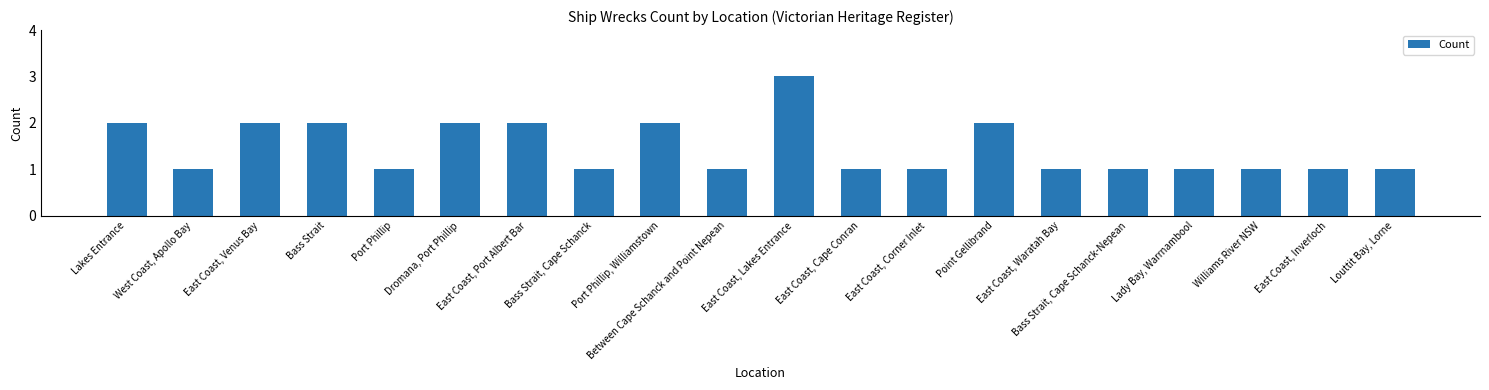

What is the change in value from Lakes Entrance to Bass Strait, Cape Schanck-Nepean?

-1